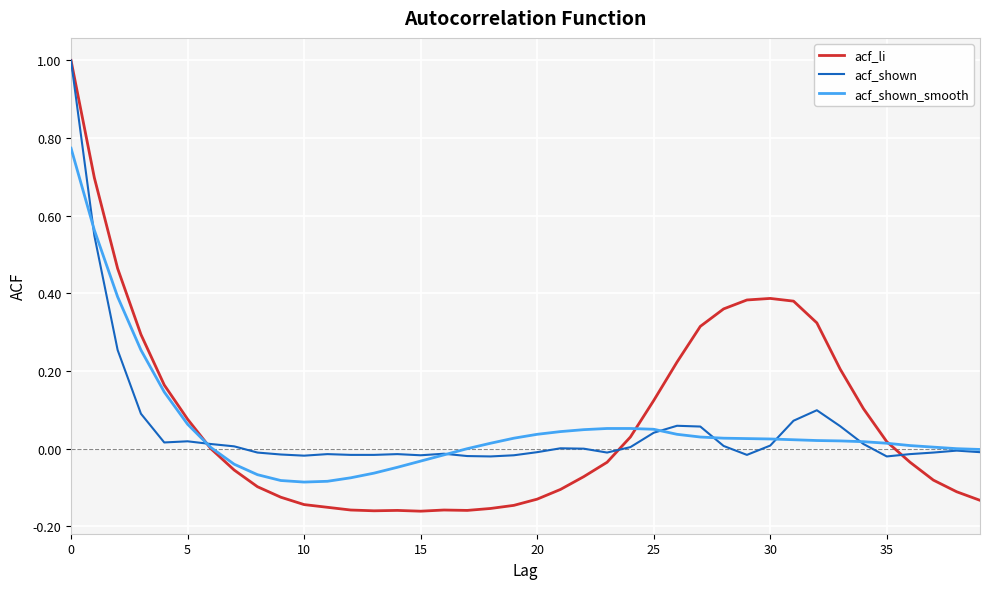

What are all the series names shown in the legend?

acf_li, acf_shown, acf_shown_smooth